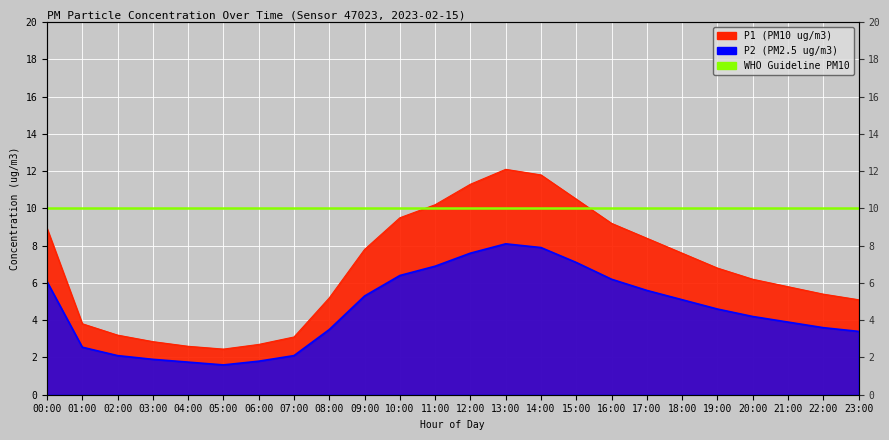

What is the greatest value displayed?

12.1